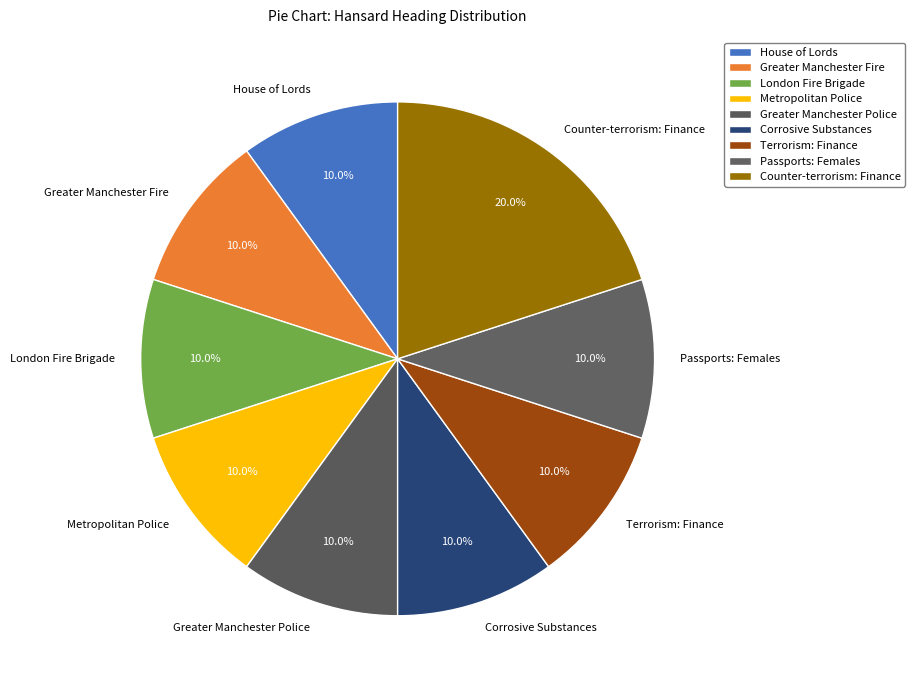

To the nearest percent, what is the difference between the Terrorism: Finance and Counter-terrorism: Finance slice percentages?

10%